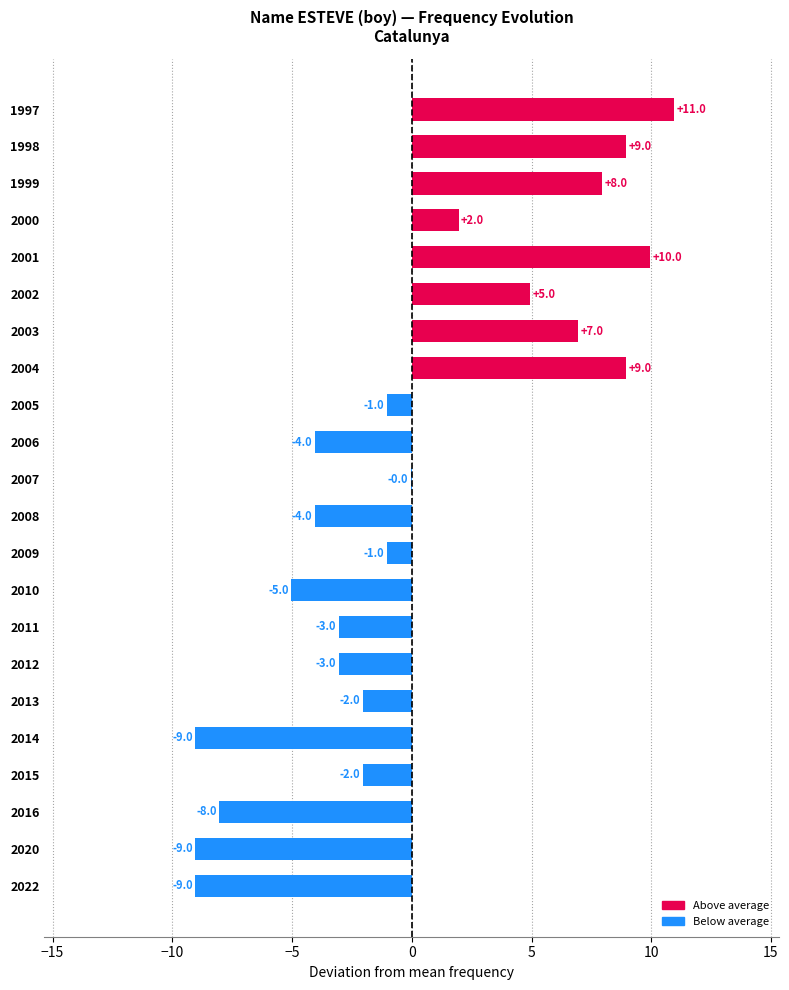

Which has a higher value, 2003 or 2009?

2003